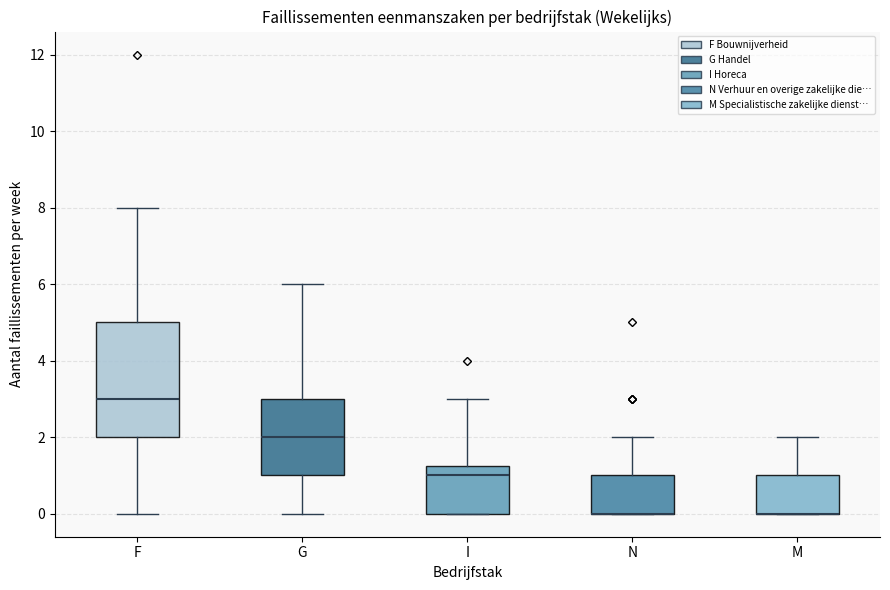

Which box is the tallest, from its lower edge to its upper edge?

F